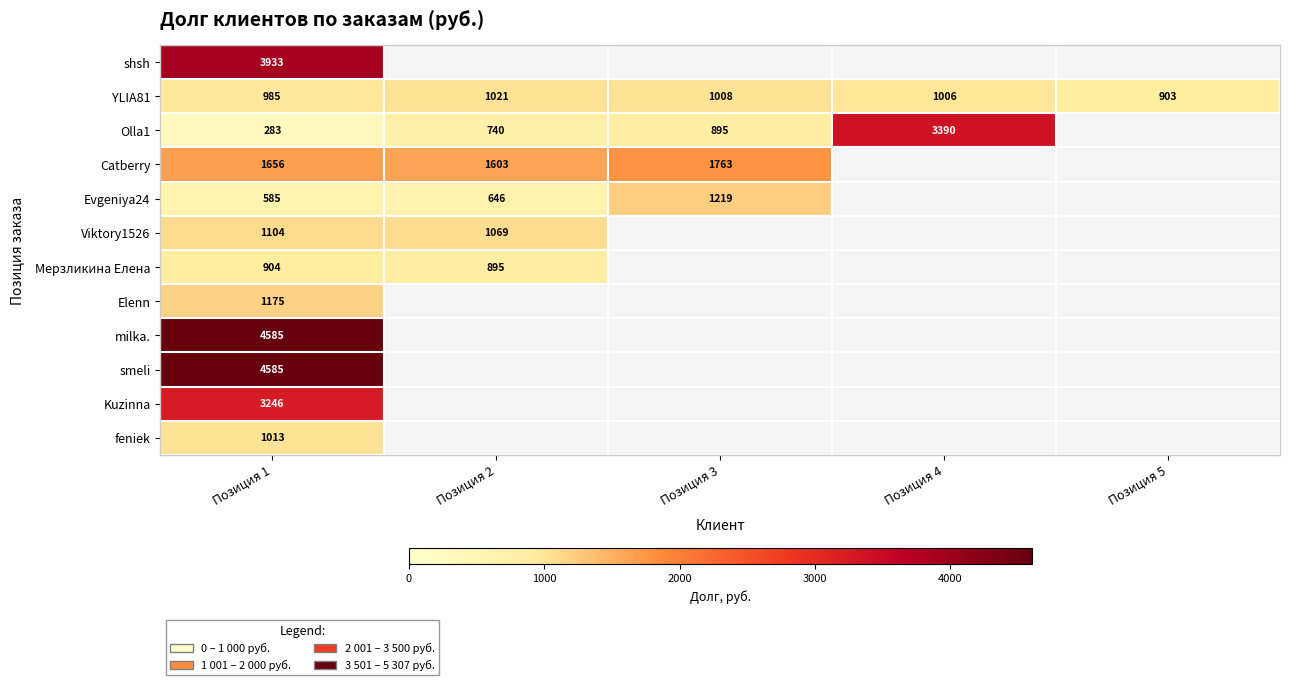

Is the value of Catberry at Позиция 1 greater than the value of Viktory1526 at Позиция 2?

Yes